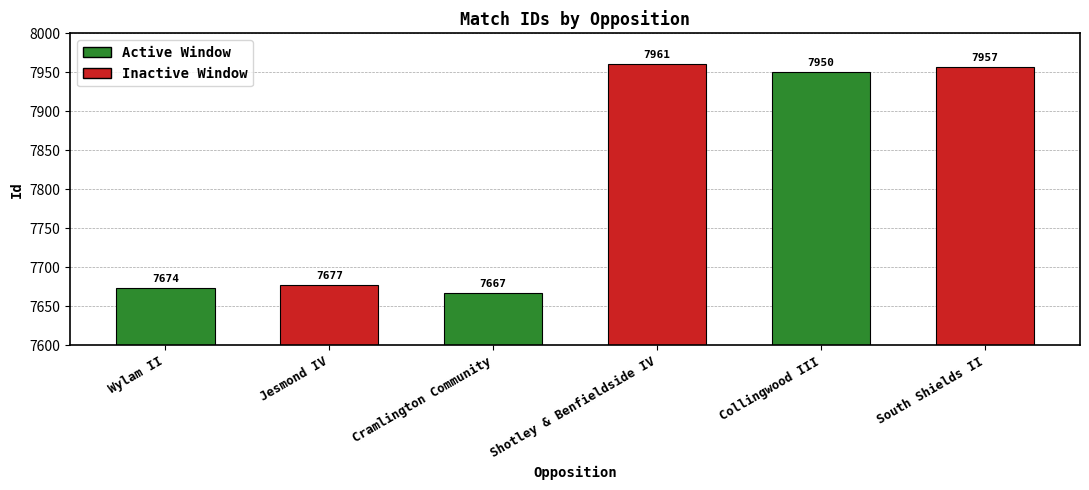

What is the sum of all values?

46886